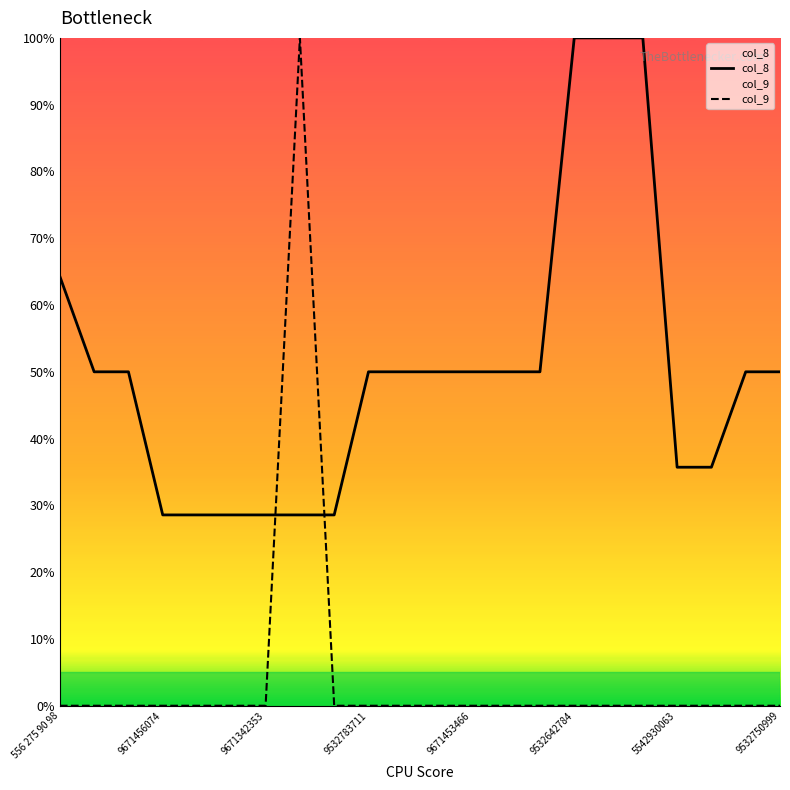

What is the spread (max minus min) of values at 9671453466?

50.0